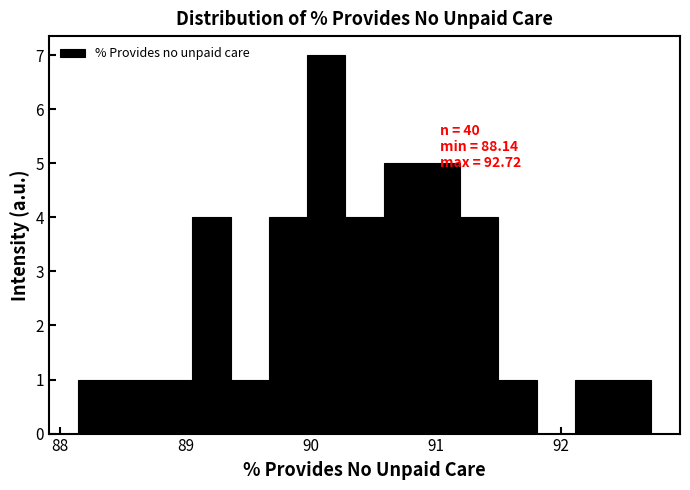

Around what value on the x-axis is the tallest bar? Give the approximate position of its centre, as read against the axis.

90.1